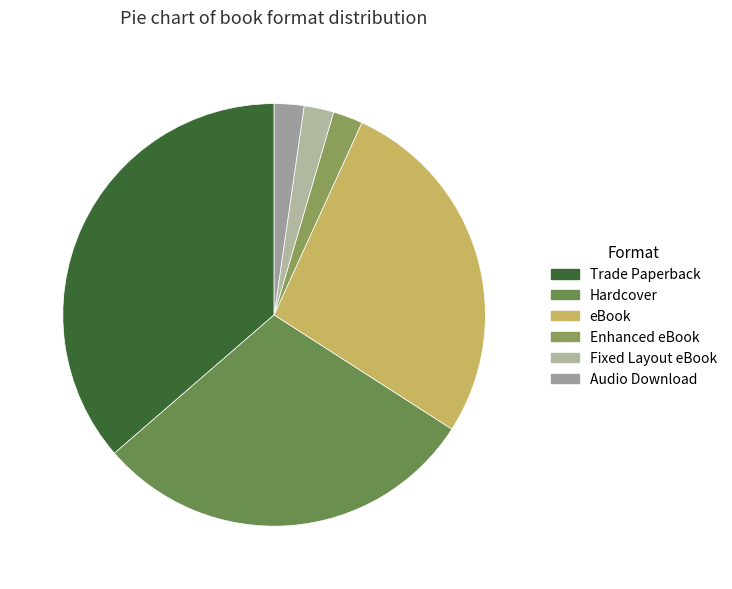

How many segments does this pie chart have?

6